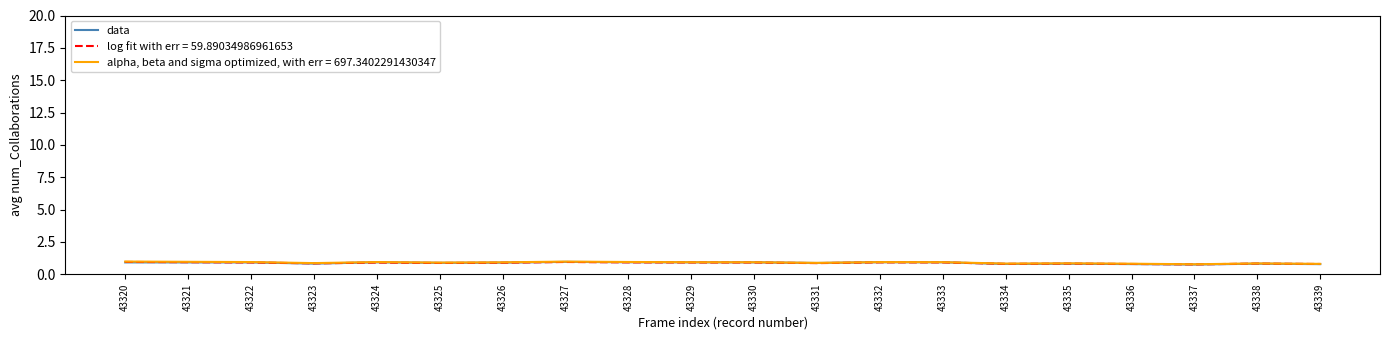

Is this an area chart (filled region under the line)?

No